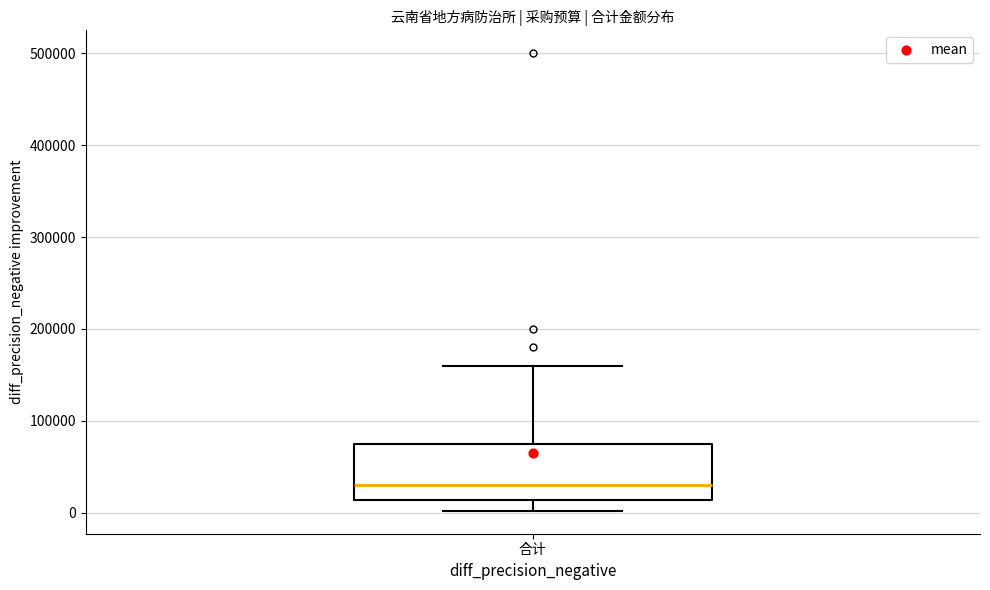

Transcribe this box plot: give where the median line is, the range the box spans, and where the two whiskers end, as read against the y-axis. The values are not printed on the chart, so give them approximately, as read against the axis.

median 30000, box 10000 to 80000, whiskers 0 to 160000